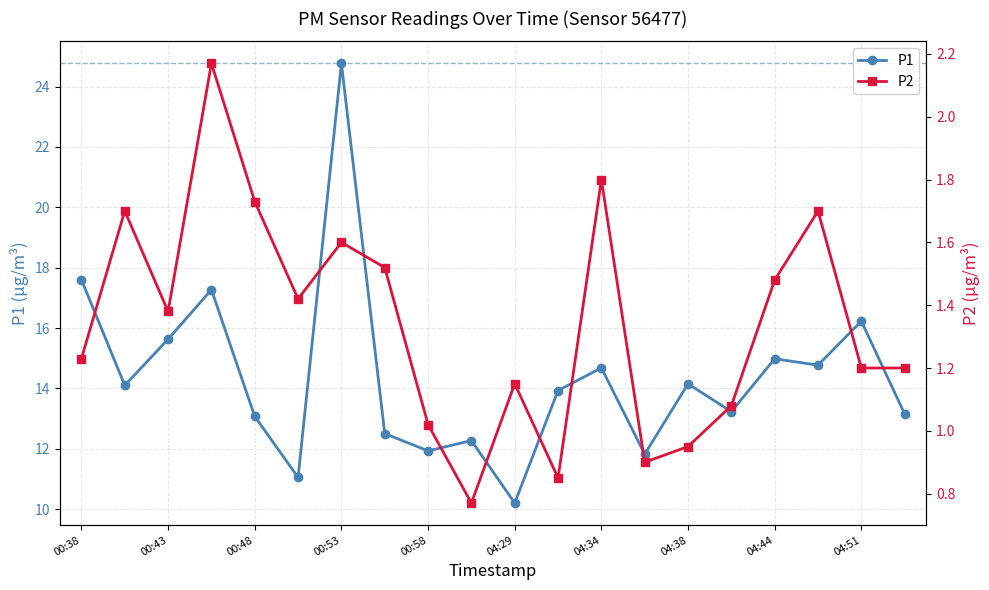

What are all the series names shown in the legend?

P1, P2